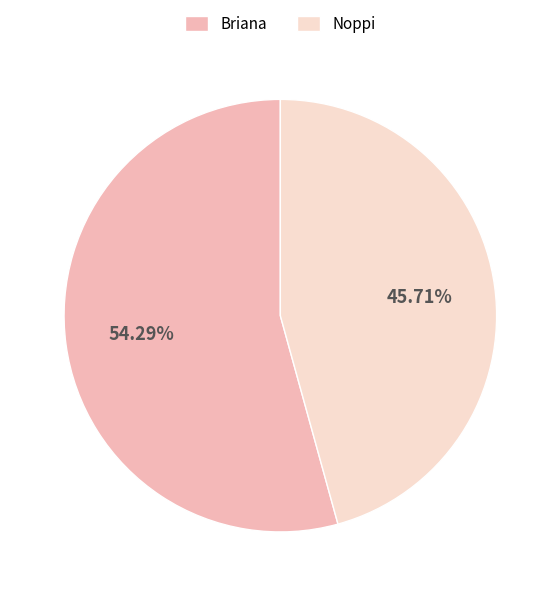

Which slice represents more than half of the pie?

Briana